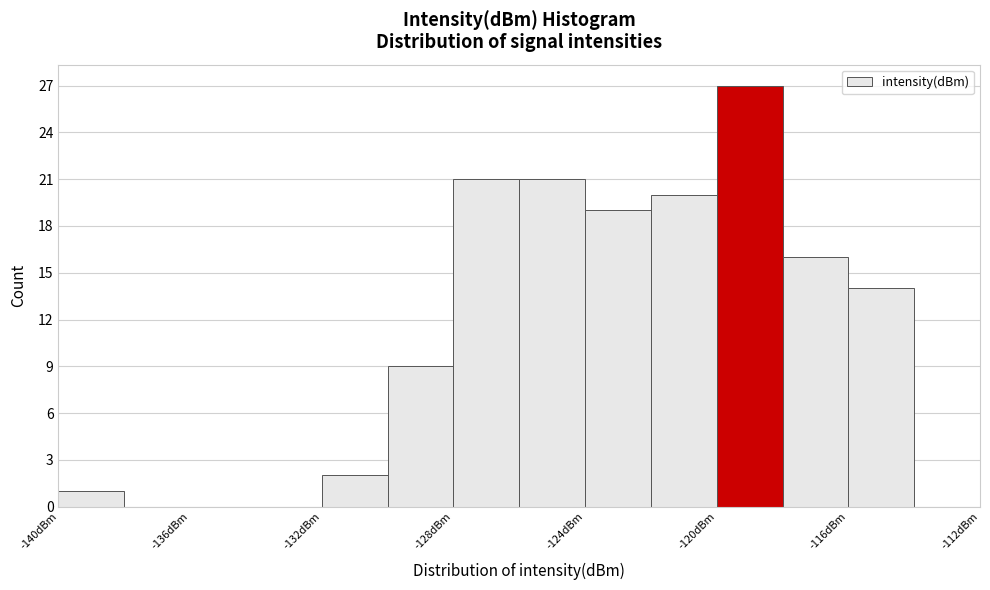

Reading left to right, list every bar in this chart as the range it spans on the x-axis followed by its height. The values are not printed on the chart, so give them approximately, as read against the axis.

-140 to -138: 1
-138 to -136: 0
-136 to -134: 0
-134 to -132: 0
-132 to -130: 2
-130 to -128: 9
-128 to -126: 21
-126 to -124: 21
-124 to -122: 19
-122 to -120: 20
-120 to -118: 27
-118 to -116: 16
-116 to -114: 14
-114 to -112: 0